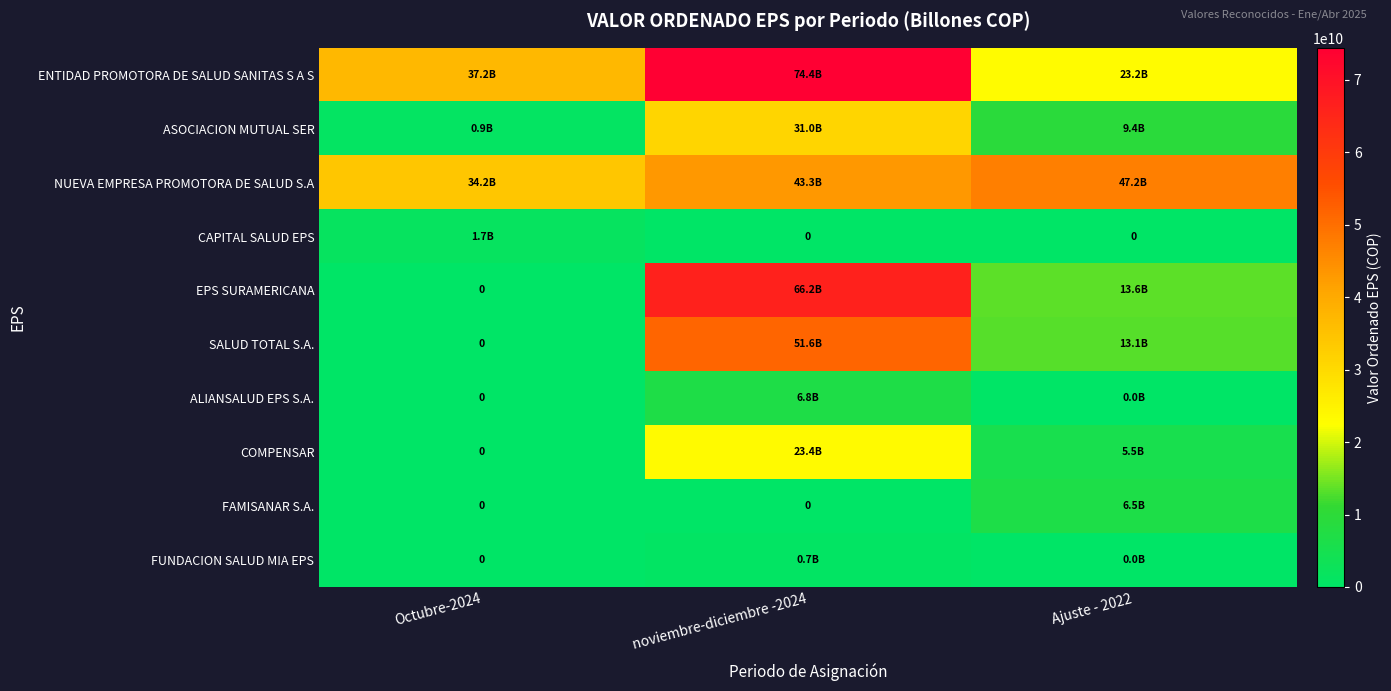

How many values in FUNDACION SALUD MIA EPS are above zero?

2